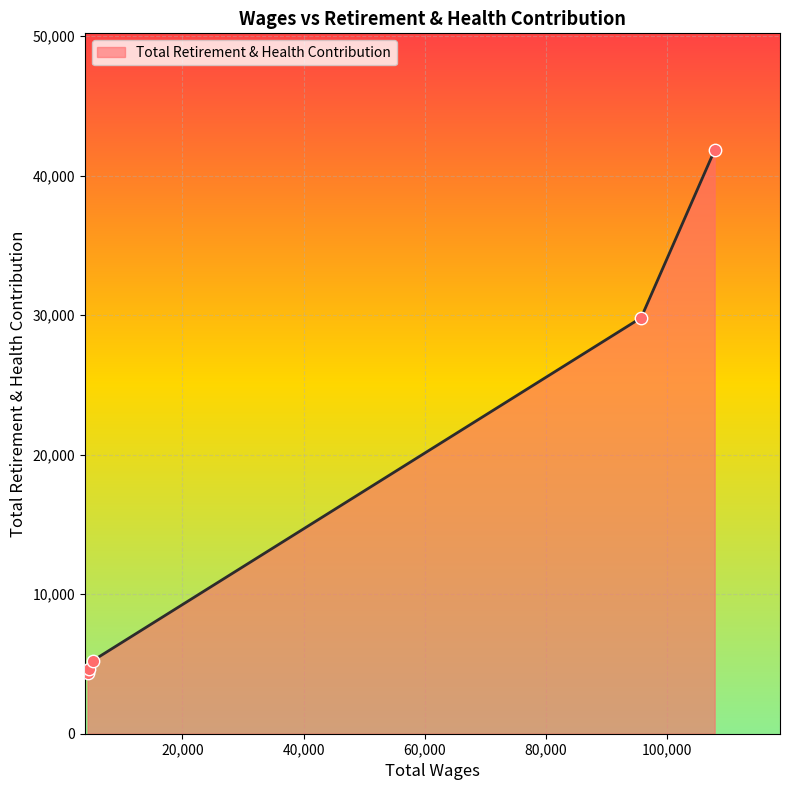

What is the sum of all values?

85890